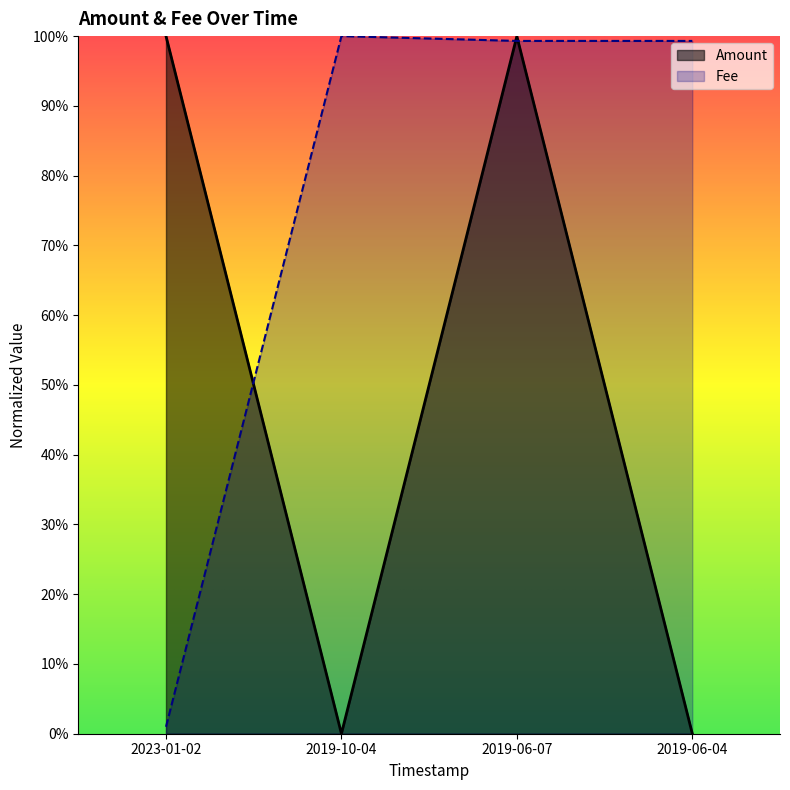

True or false: Amount has more than 1 interior local peaks.

False